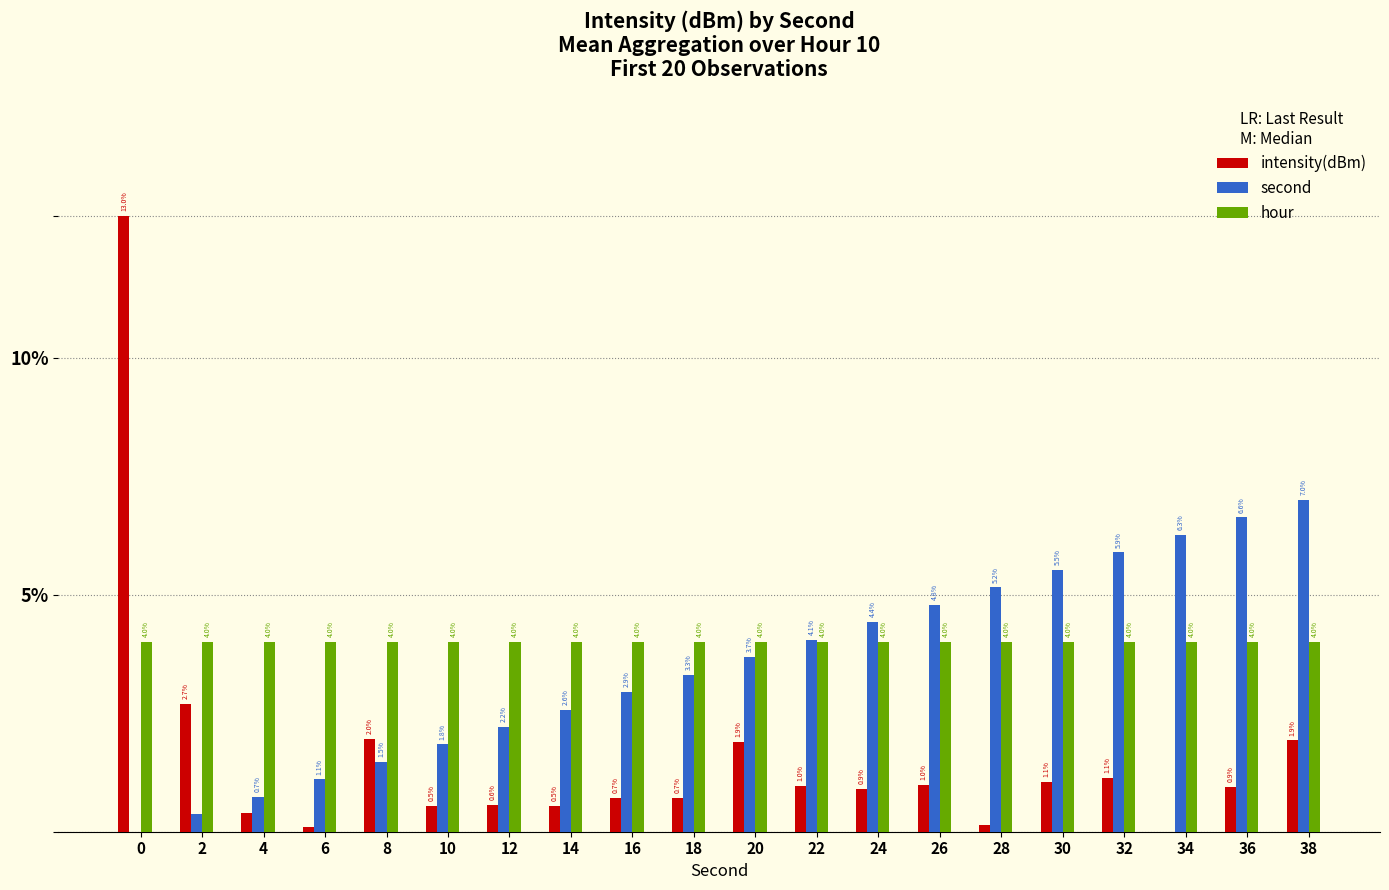

Is the value of intensity(dBm) at 30 greater than the value of hour at 38?

No